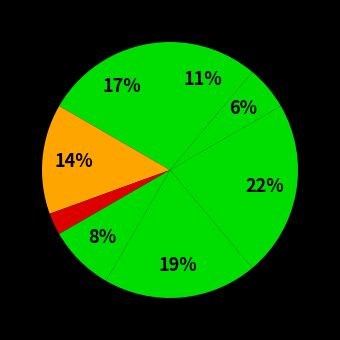

How many slices are in this pie chart?

8